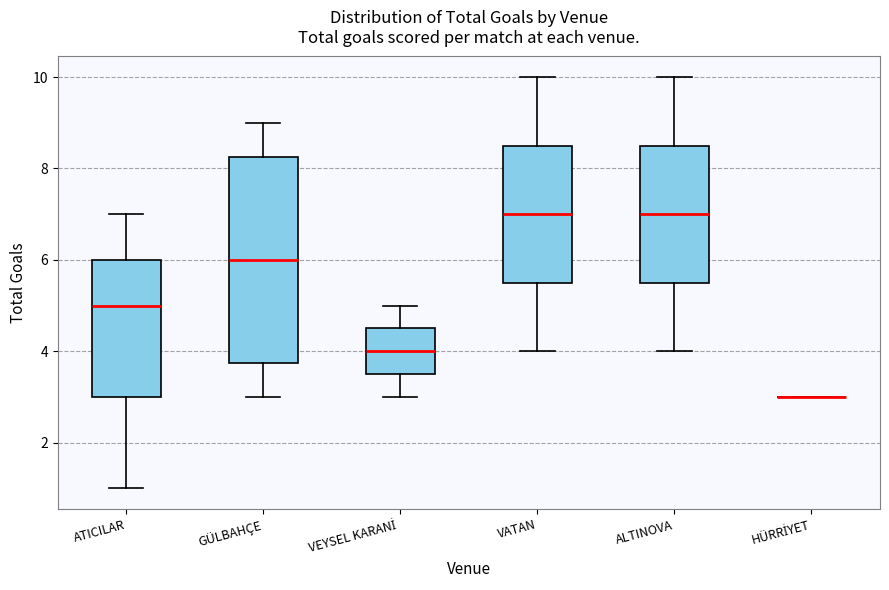

Reading left to right, read every box against the y-axis: the position of its median line, the range the box covers, and the ends of its whiskers. The values are not printed on the chart, so give them approximately, as read against the axis.

ATICILAR: median 5.0, box 3.0 to 6.0, whiskers 1.0 to 7.0
GÜLBAHÇE: median 6.0, box 3.8 to 8.2, whiskers 3.0 to 9.0
VEYSEL KARANİ: median 4.0, box 3.6 to 4.6, whiskers 3.0 to 5.0
VATAN: median 7.0, box 5.6 to 8.6, whiskers 4.0 to 10.0
ALTINOVA: median 7.0, box 5.6 to 8.6, whiskers 4.0 to 10.0
HÜRRİYET: box collapsed to a line at 3.0, whiskers 3.0 to 3.0